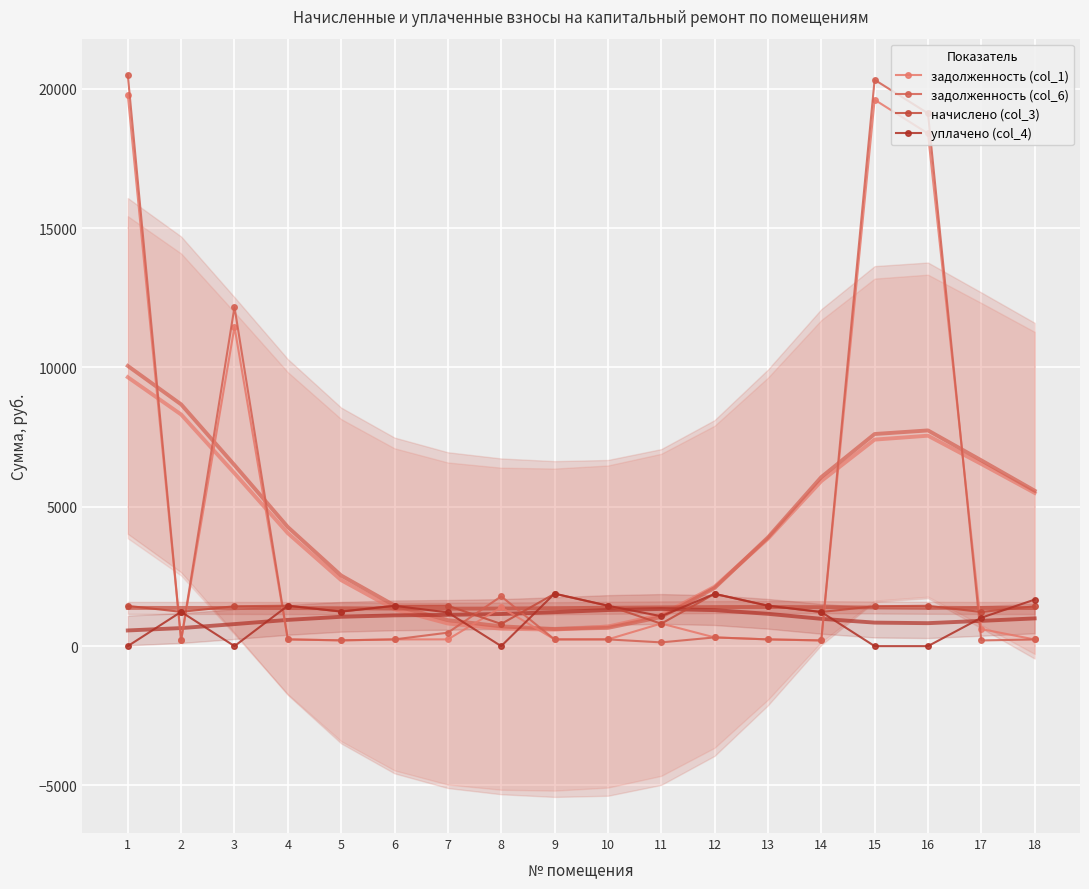

Read the задолженность (col_6) value at 5.

206.7